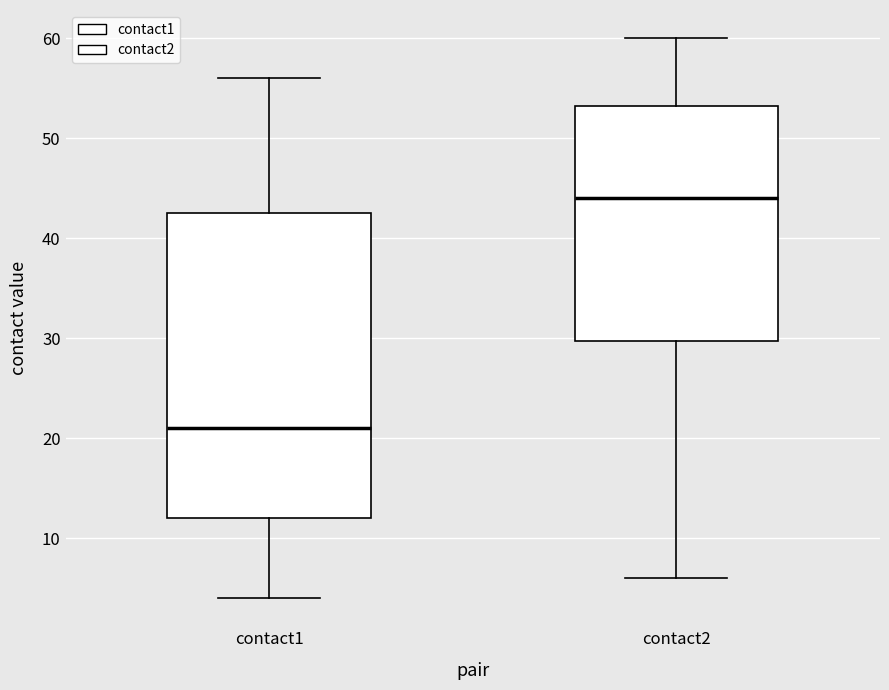

Which box is the tallest, from its lower edge to its upper edge?

contact1